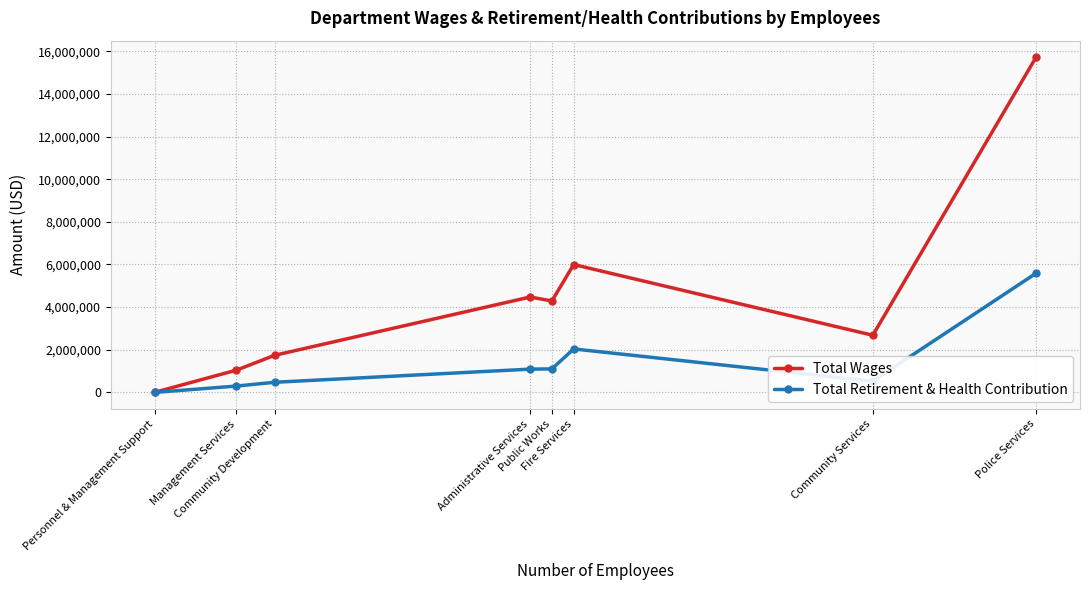

At which category does the chart reach its peak across all series?

Police Services